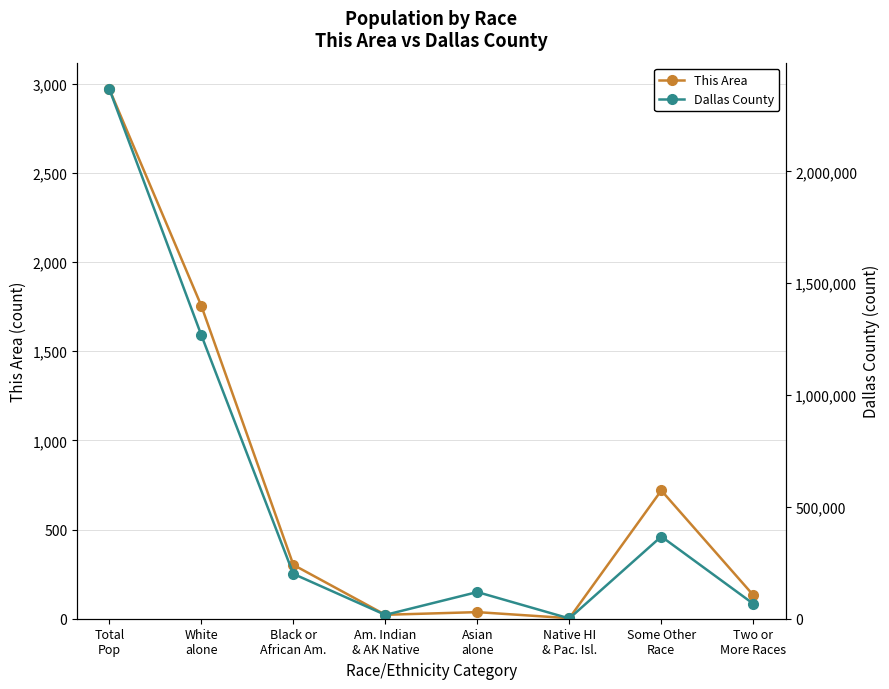

Reading right to left, transcribe all the data shown in this chart.

This Area: Two or
More Races=132	Some Other
Race=719	Native HI
& Pac. Isl.=3	Asian
alone=37	Am. Indian
& AK Native=22	Black or
African Am.=302	White
alone=1754	Total
Pop=2969
Dallas County: Two or
More Races=66863	Some Other
Race=367610	Native HI
& Pac. Isl.=1222	Asian
alone=119250	Am. Indian
& AK Native=17133	Black or
African Am.=200528	White
alone=1267861	Total
Pop=2368139